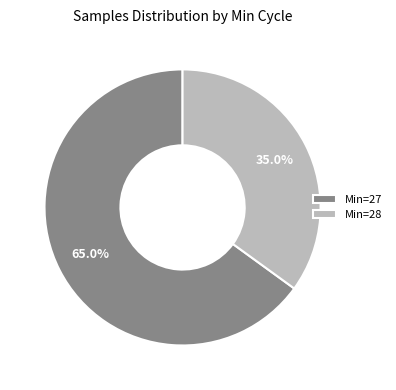

Rank the categories by value from highest to lowest.

Min=27, Min=28